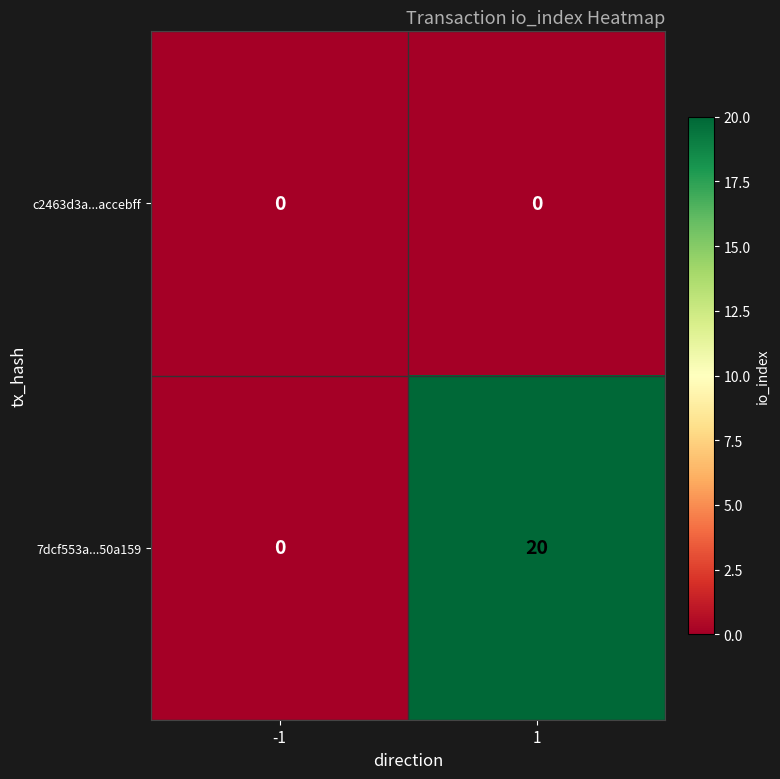

What is the maximum value shown in the chart?

20